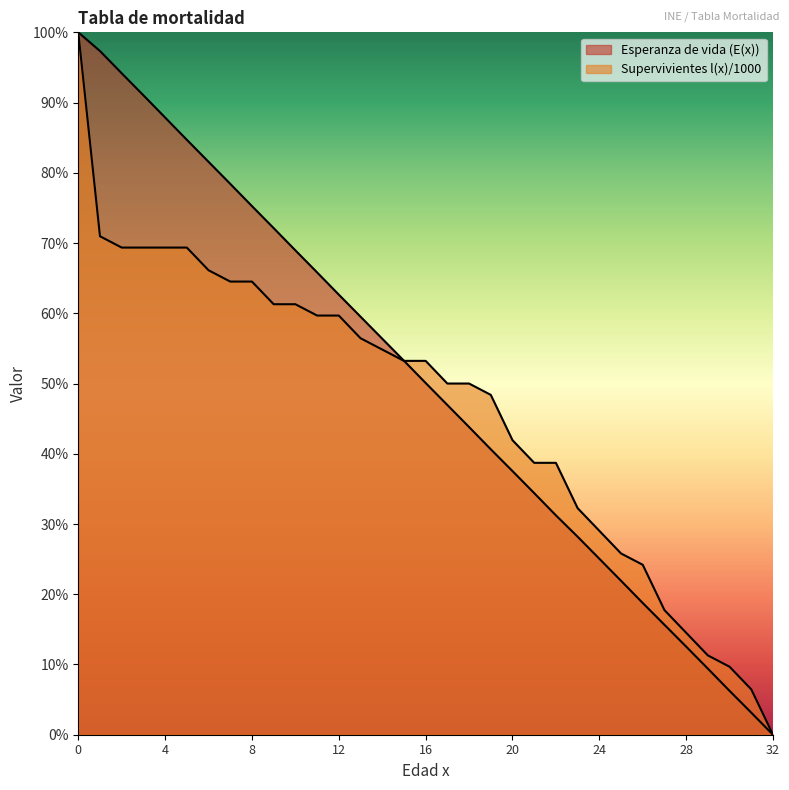

List the series in order of their peak value, highest first.

Esperanza de vida (E(x)), Supervivientes l(x) / 1000